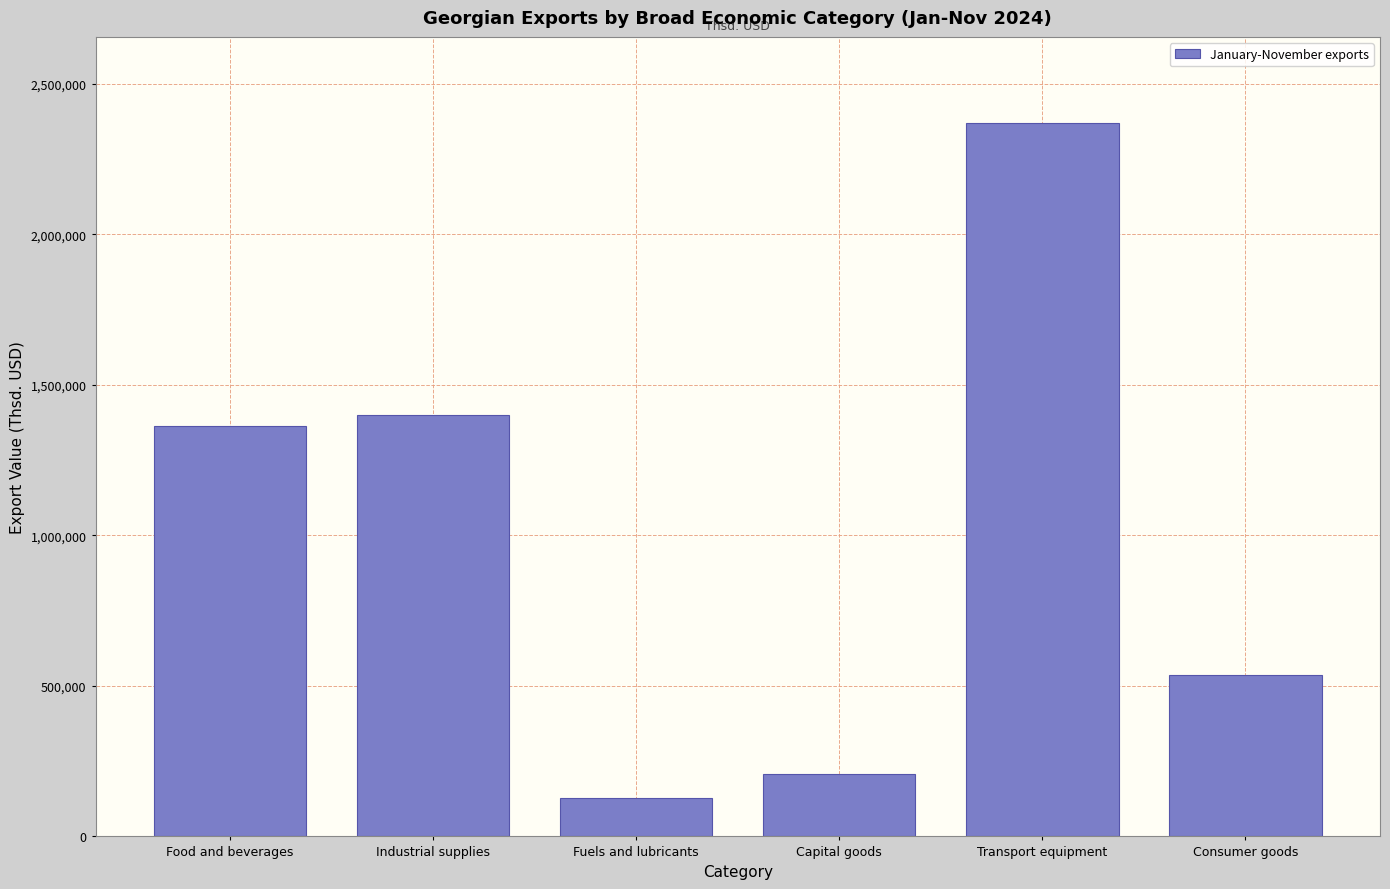

Reading left to right, what are all the values shown in this chart?

1362181.0	1400315.6	127529.7	207152.8	2371524.6	536752.1